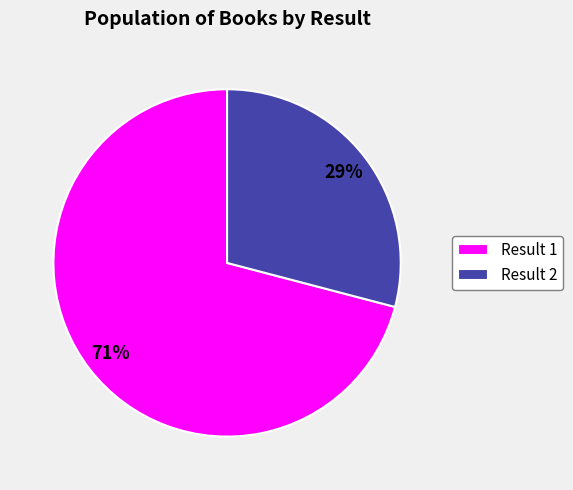

What percentage is the Result 1 slice, to the nearest percent?

71%